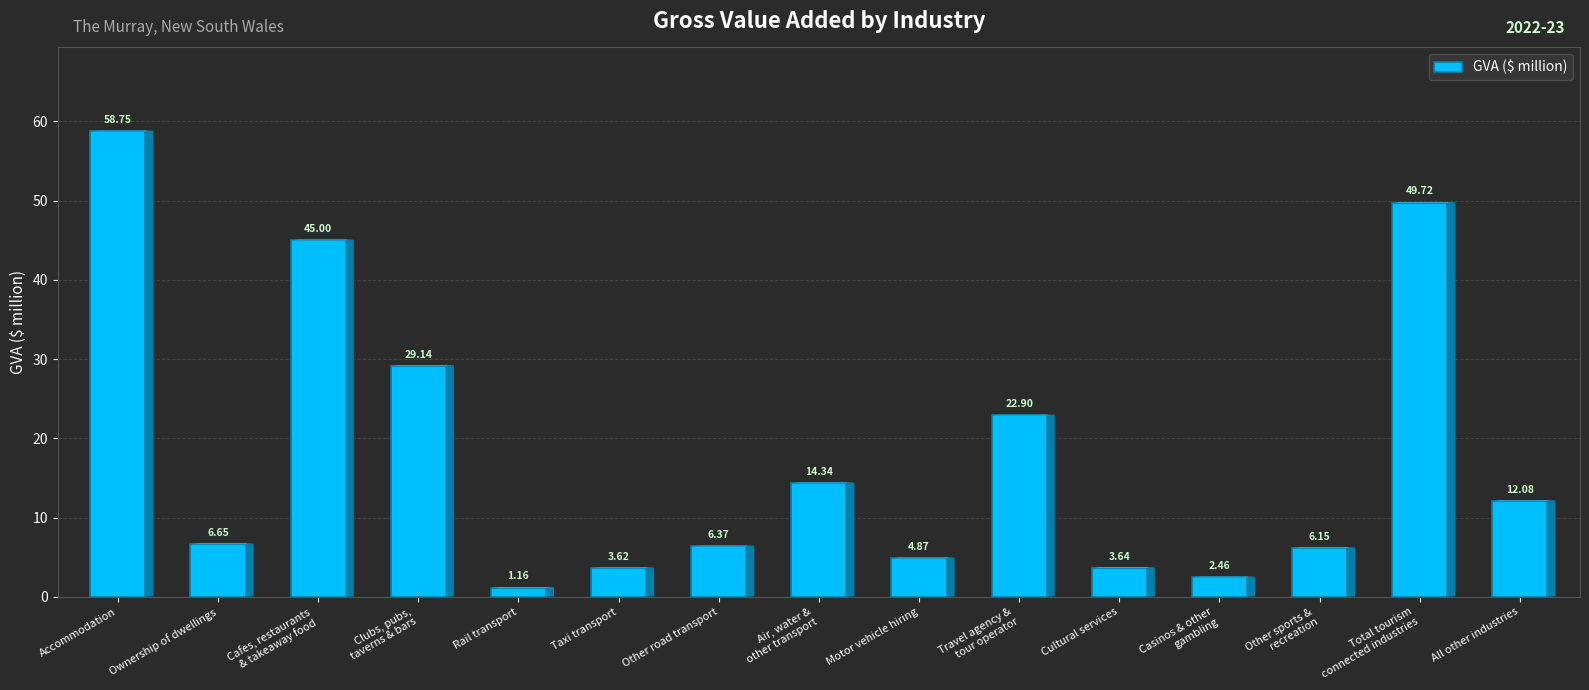

What is the sum of all values?

266.9